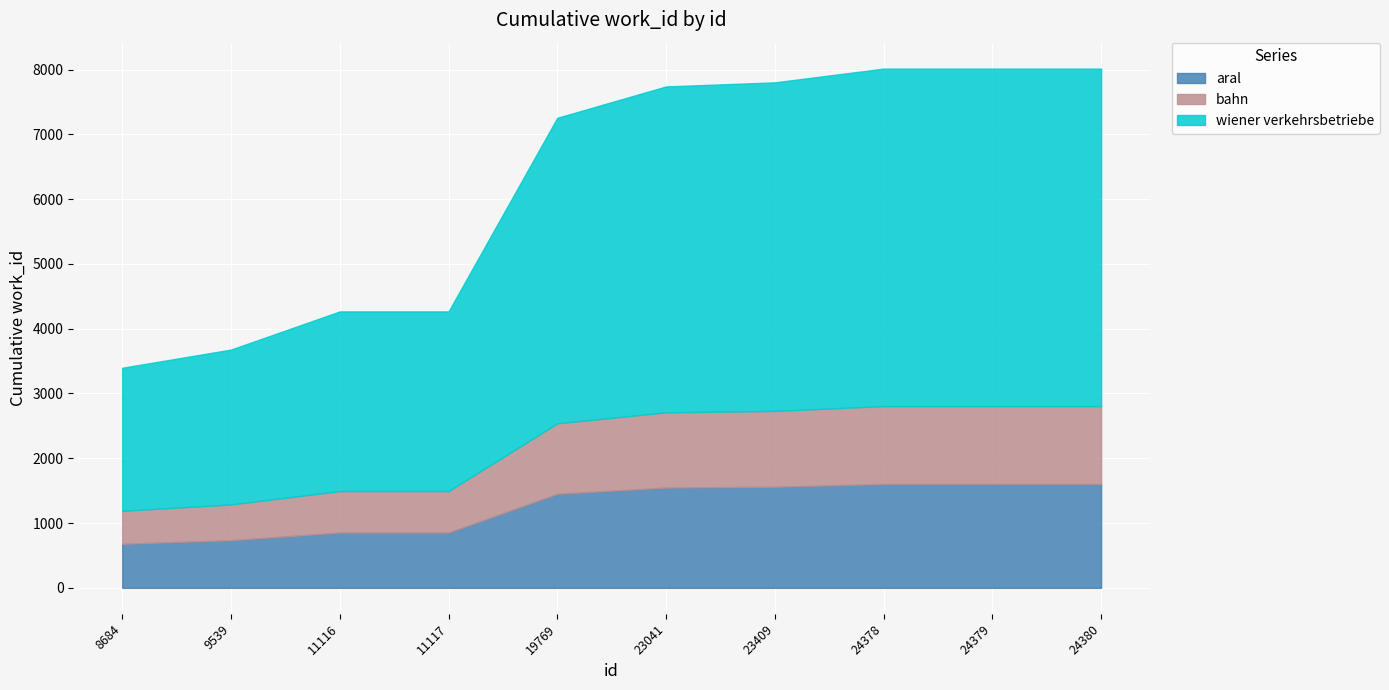

True or false: work_id has more than 1 interior local peaks.

False